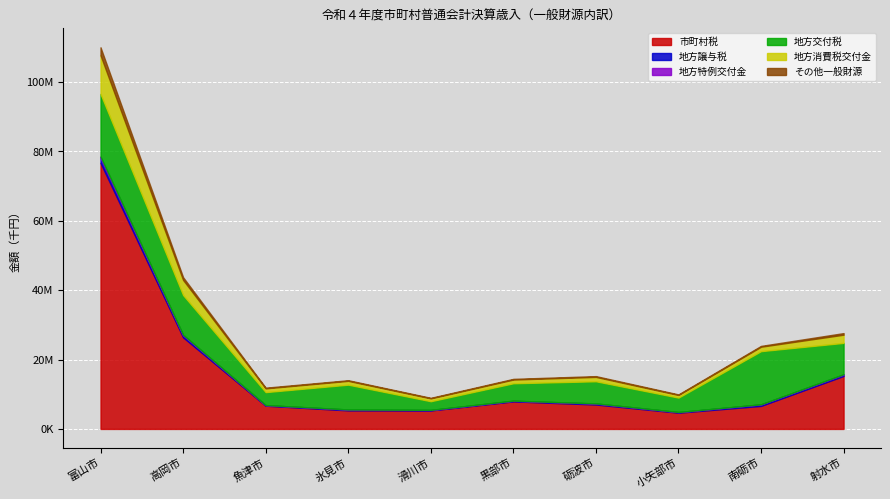

What is the spread (max minus min) of values at 南砺市?

15298028